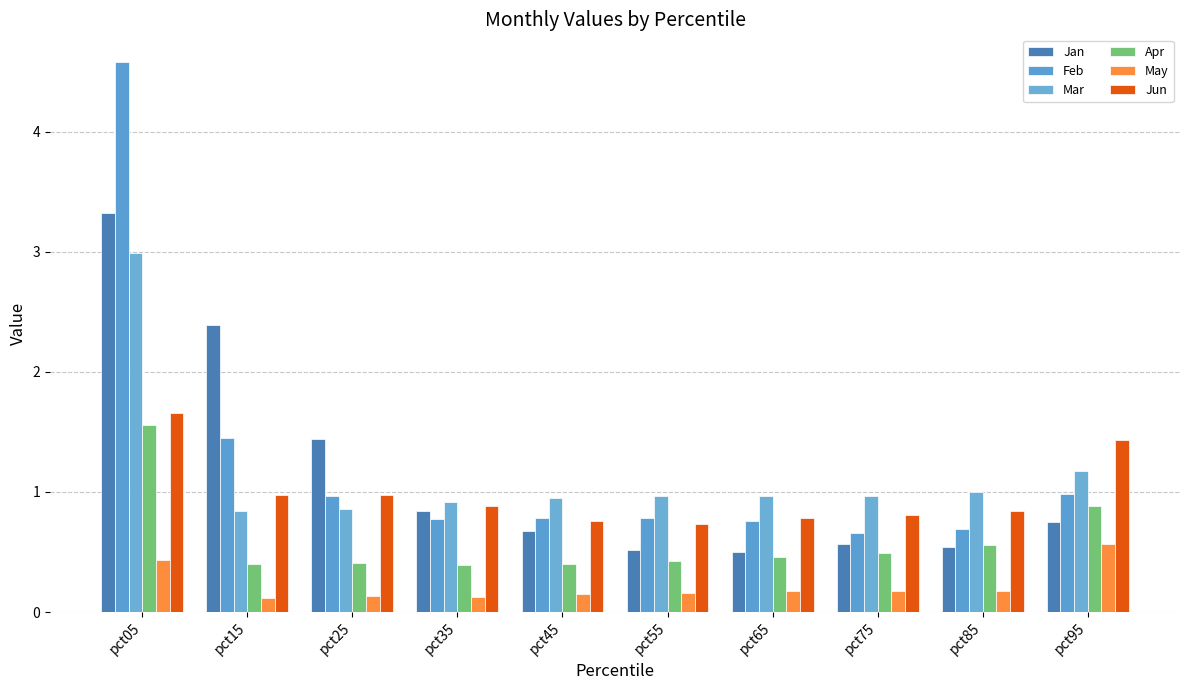

At which label does Jun reach its peak?

pct05